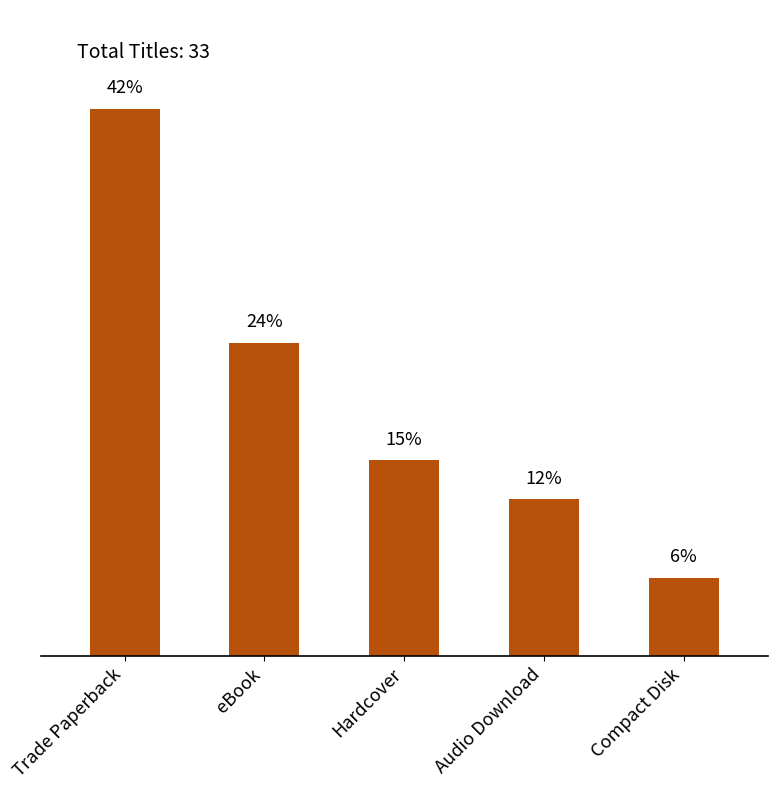

Are the bars horizontal?

No